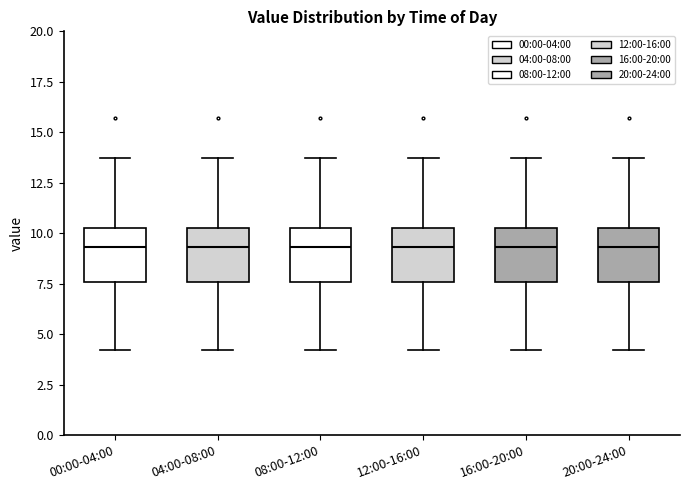

Reading left to right, transcribe this box plot: for each box, give where its median line is, the range the box spans, and where its two whiskers end, as read against the y-axis. The values are not printed on the chart, so give them approximately, as read against the axis.

00:00-04:00: median 9.5, box 7.5 to 10.5, whiskers 4.0 to 13.5
04:00-08:00: median 9.5, box 7.5 to 10.5, whiskers 4.0 to 13.5
08:00-12:00: median 9.5, box 7.5 to 10.5, whiskers 4.0 to 13.5
12:00-16:00: median 9.5, box 7.5 to 10.5, whiskers 4.0 to 13.5
16:00-20:00: median 9.5, box 7.5 to 10.5, whiskers 4.0 to 13.5
20:00-24:00: median 9.5, box 7.5 to 10.5, whiskers 4.0 to 13.5